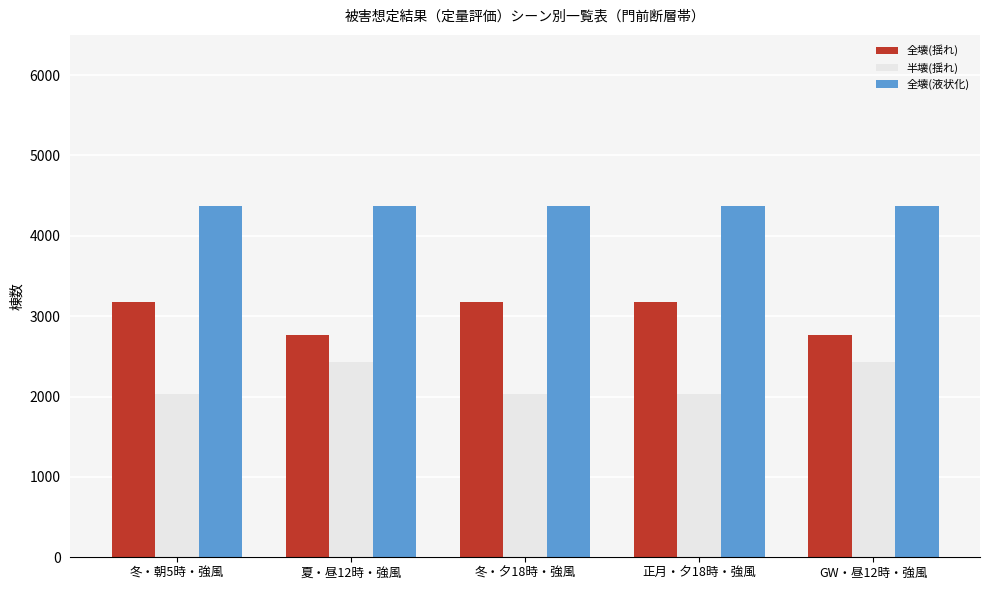

Reading left to right, transcribe all the data shown in this chart.

全壊(揺れ): 3172.7	2771.6	3172.7	3172.7	2771.6
半壊(揺れ): 2030.9	2432.0	2030.9	2030.9	2432.0
全壊(液状化): 4374.5	4374.5	4374.5	4374.5	4374.5